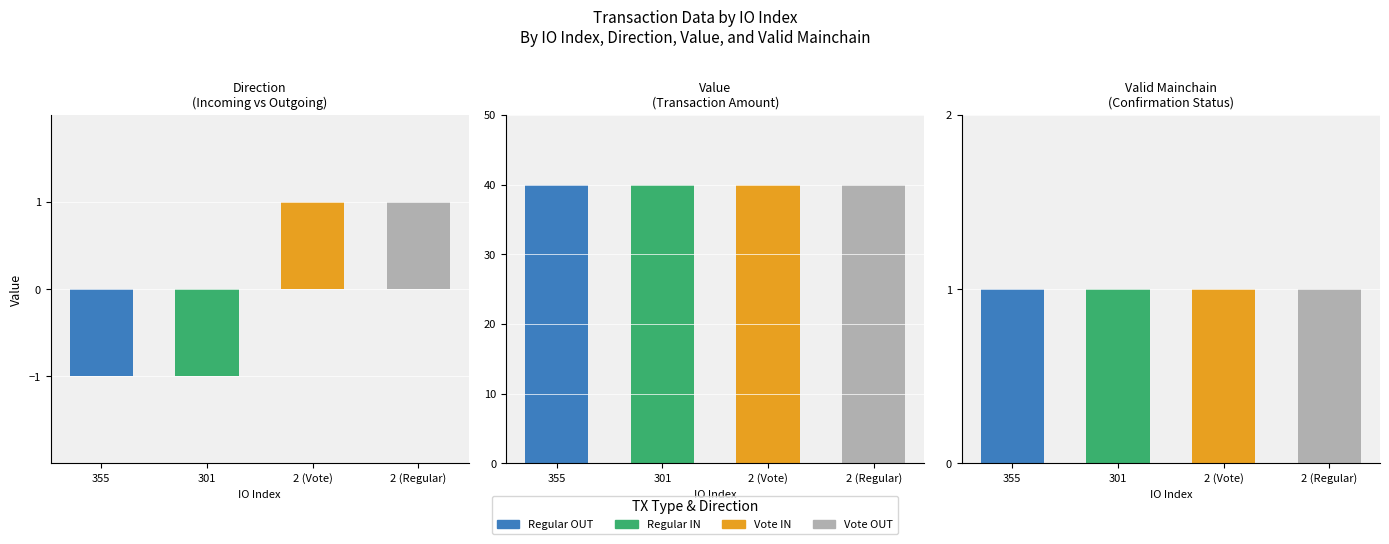

What is the value of the value bar at the 1st from the left?

40.0